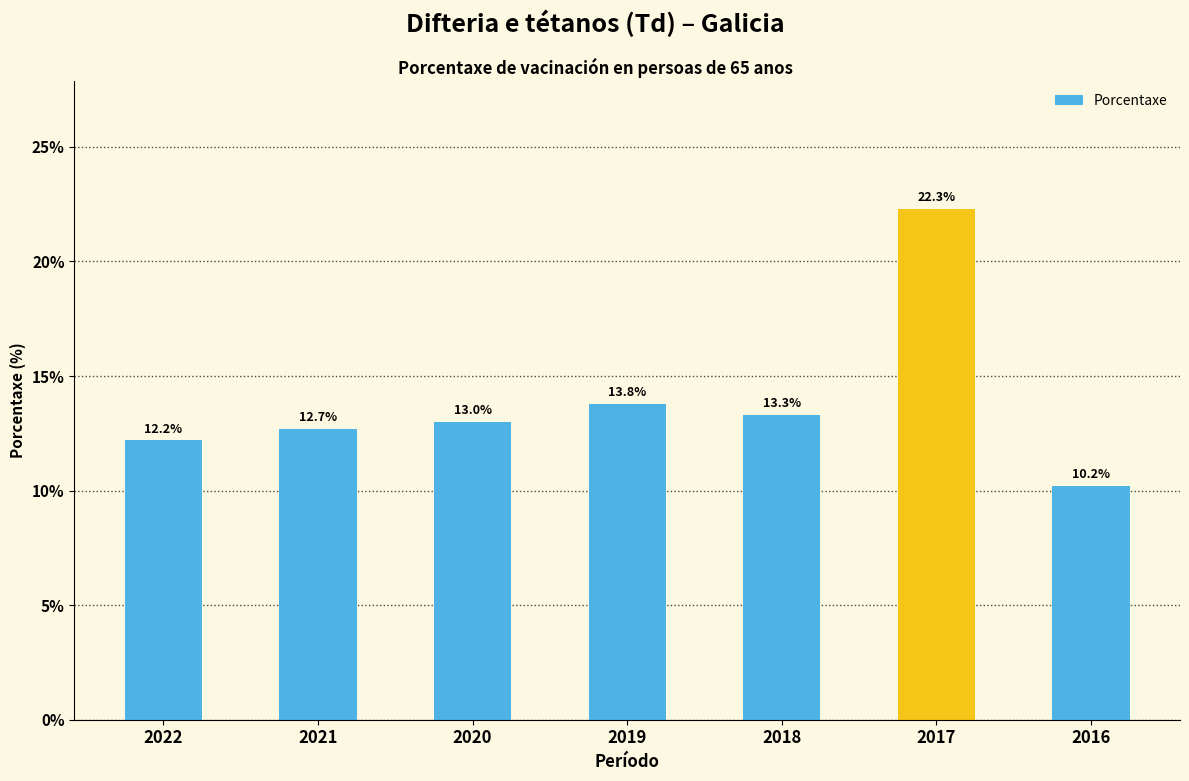

Reading left to right, list all the values displayed in this chart.

2022=12.2	2021=12.7	2020=13.0	2019=13.8	2018=13.3	2017=22.3	2016=10.2